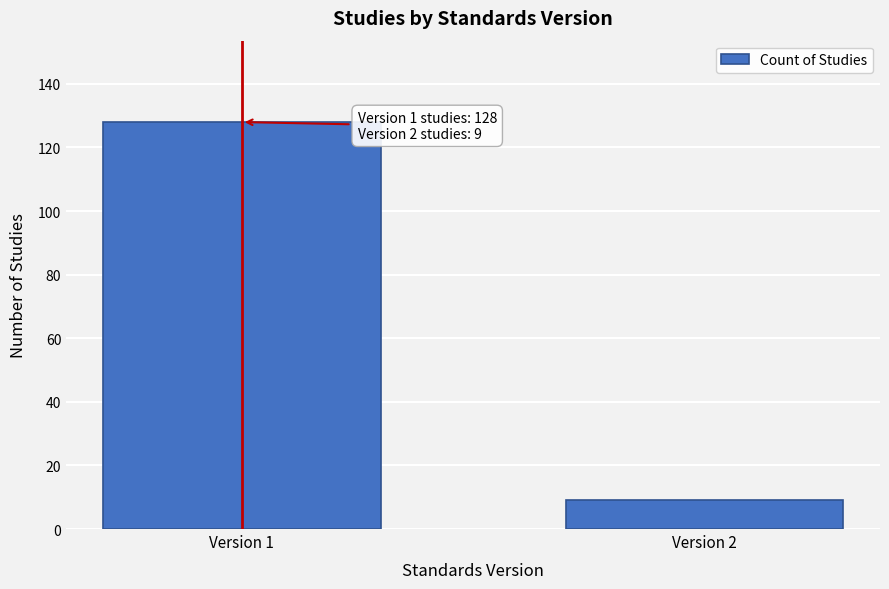

Reading left to right, what are all the values shown in this chart?

128	9